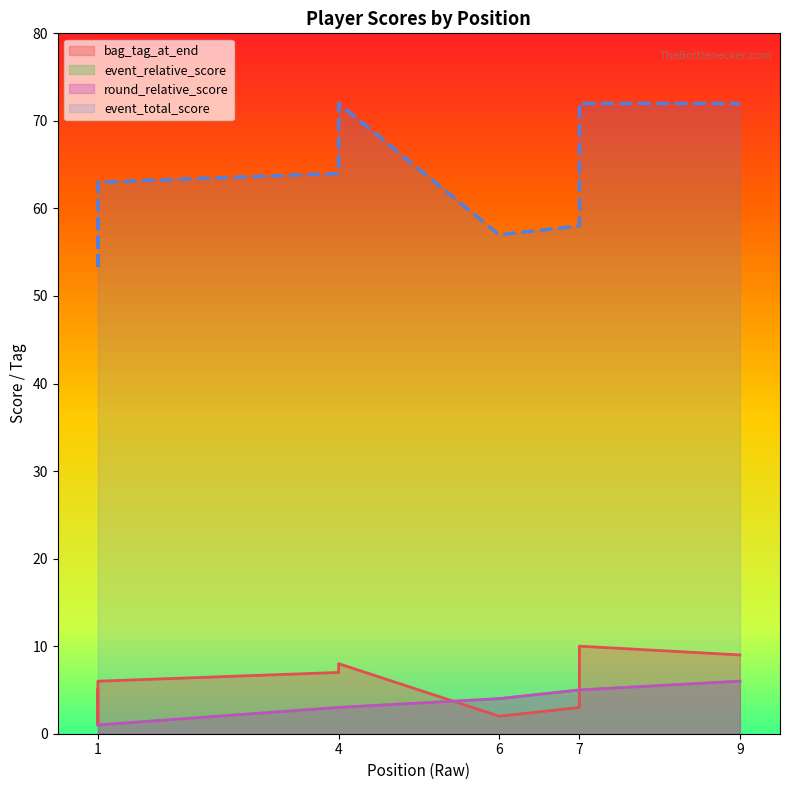

Does the chart have visible grid lines?

No